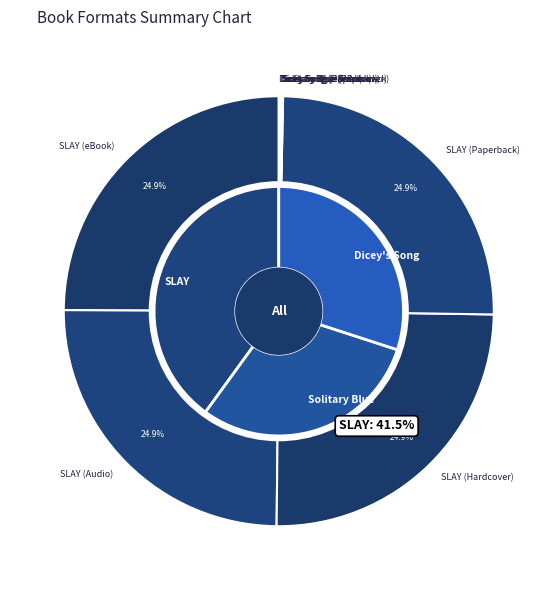

Does SLAY (Audio) represent more than half of the total?

No